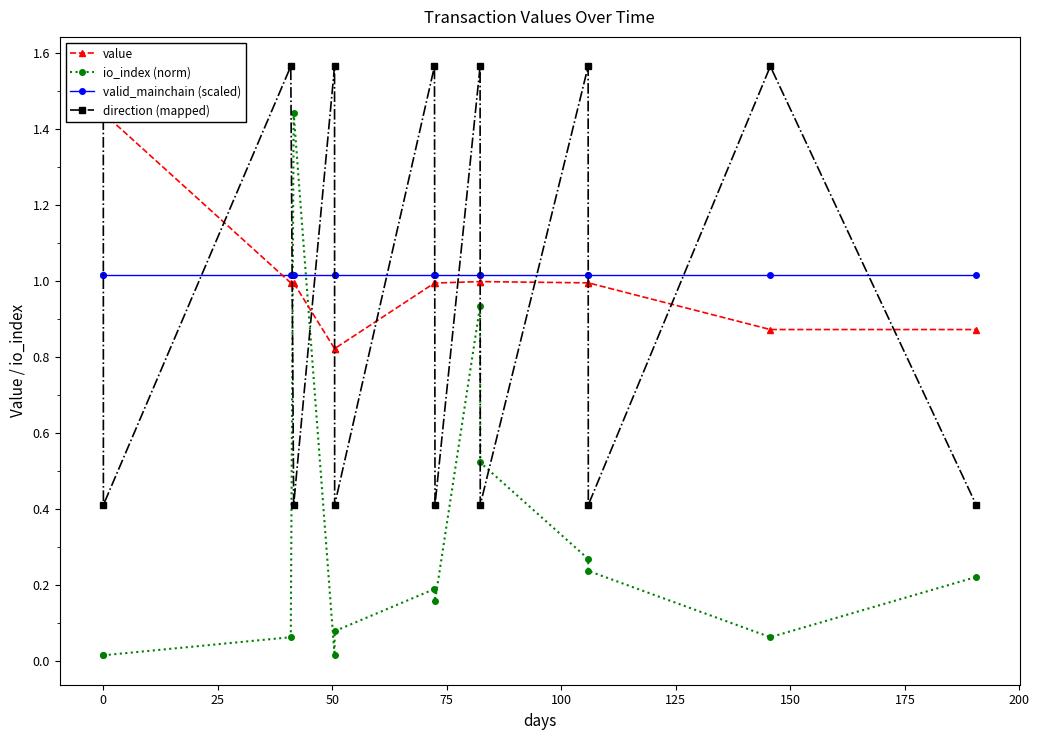

True or false: io_index (norm) and valid_mainchain (scaled) cross at least once.

True